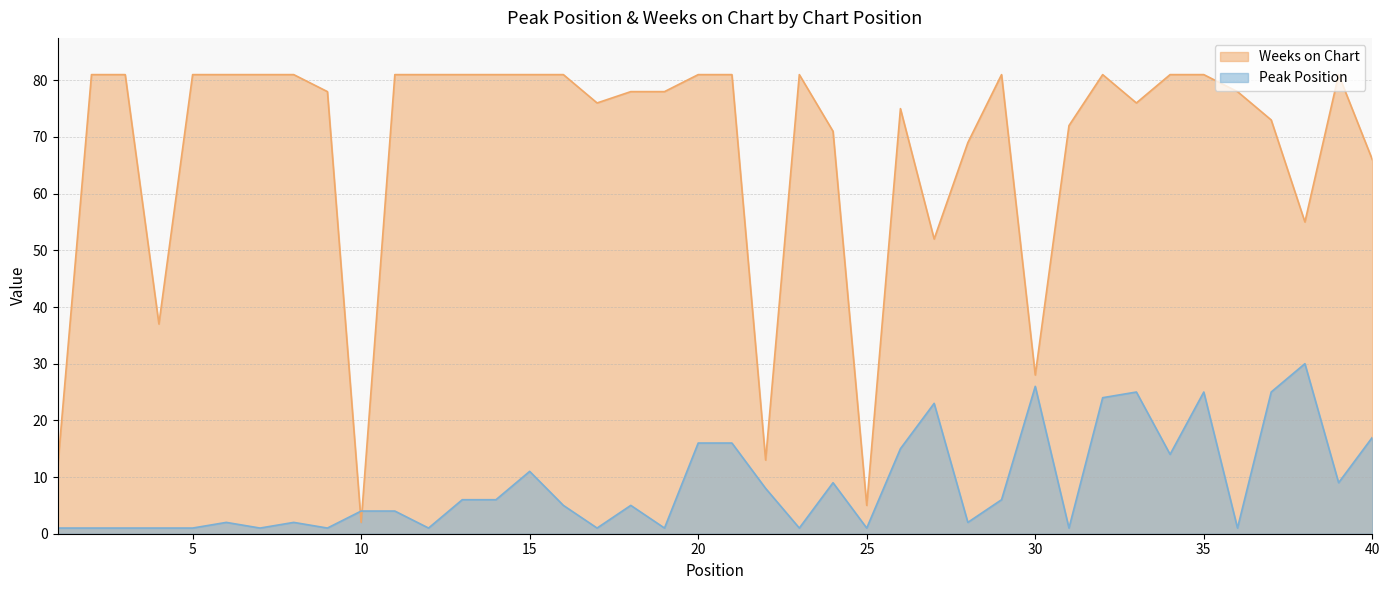

Does the chart have visible grid lines?

Yes